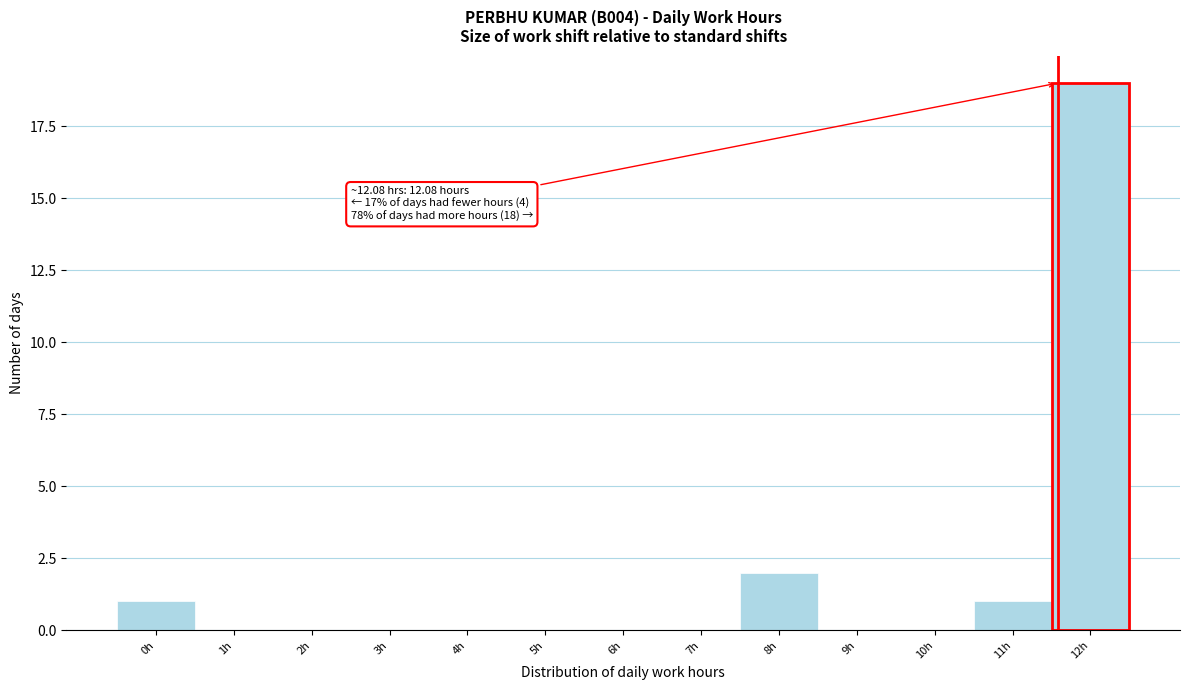

Reading right to left, extract all data points from this chart.

12h=19	11h=1	10h=0	9h=0	8h=2	7h=0	6h=0	5h=0	4h=0	3h=0	2h=0	1h=0	0h=1